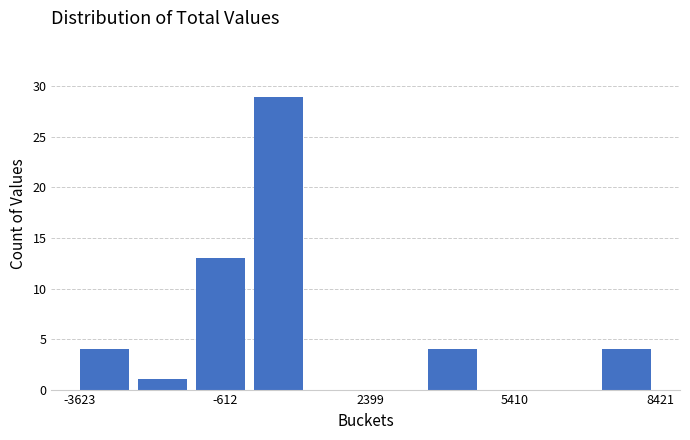

Around what value on the x-axis is the tallest bar? Give the approximate position of its centre, as read against the axis.

500